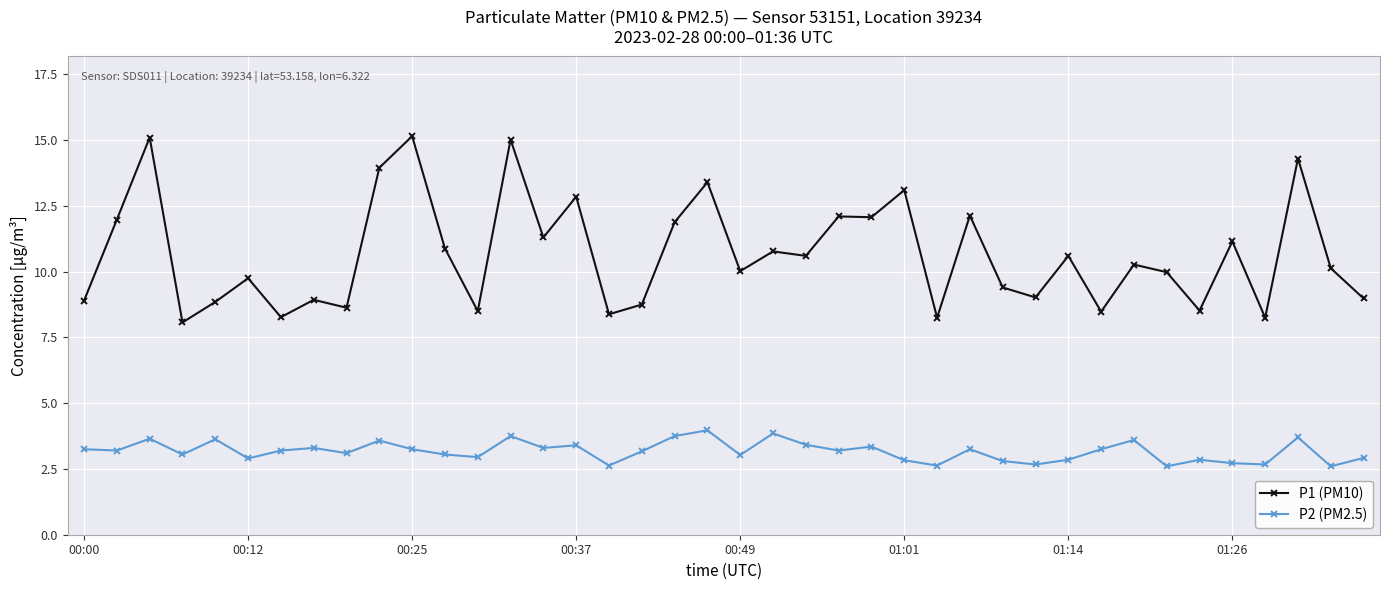

What is the difference between the maximum and minimum values in the P2 (PM2.5) series?

1.4